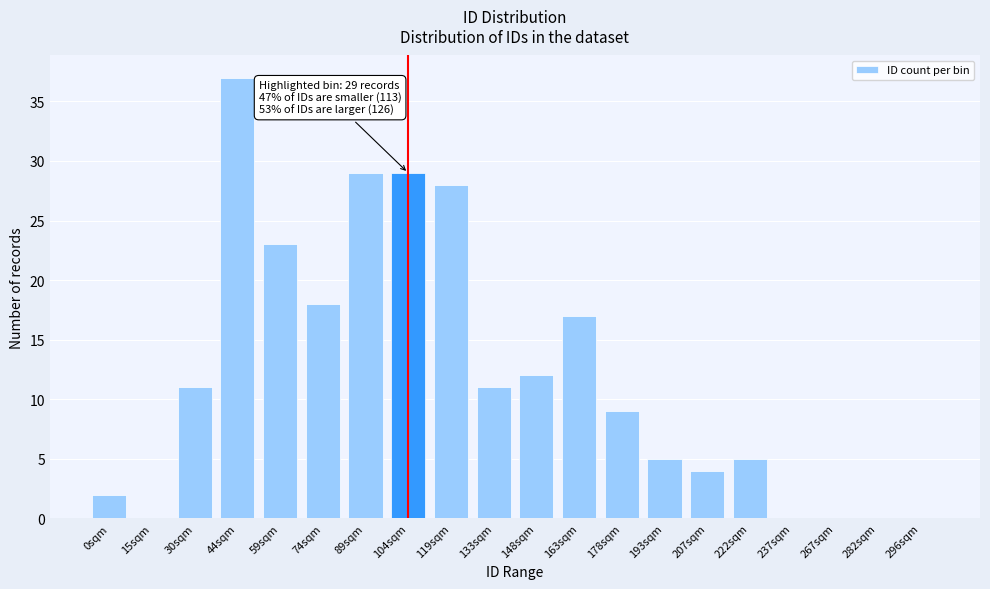

Reading left to right, what are all the values shown in this chart?

0sqm=2	15sqm=0	30sqm=11	44sqm=37	59sqm=23	74sqm=18	89sqm=29	104sqm=29	119sqm=28	133sqm=11	148sqm=12	163sqm=17	178sqm=9	193sqm=5	207sqm=4	222sqm=5	237sqm=0	267sqm=0	282sqm=0	296sqm=0